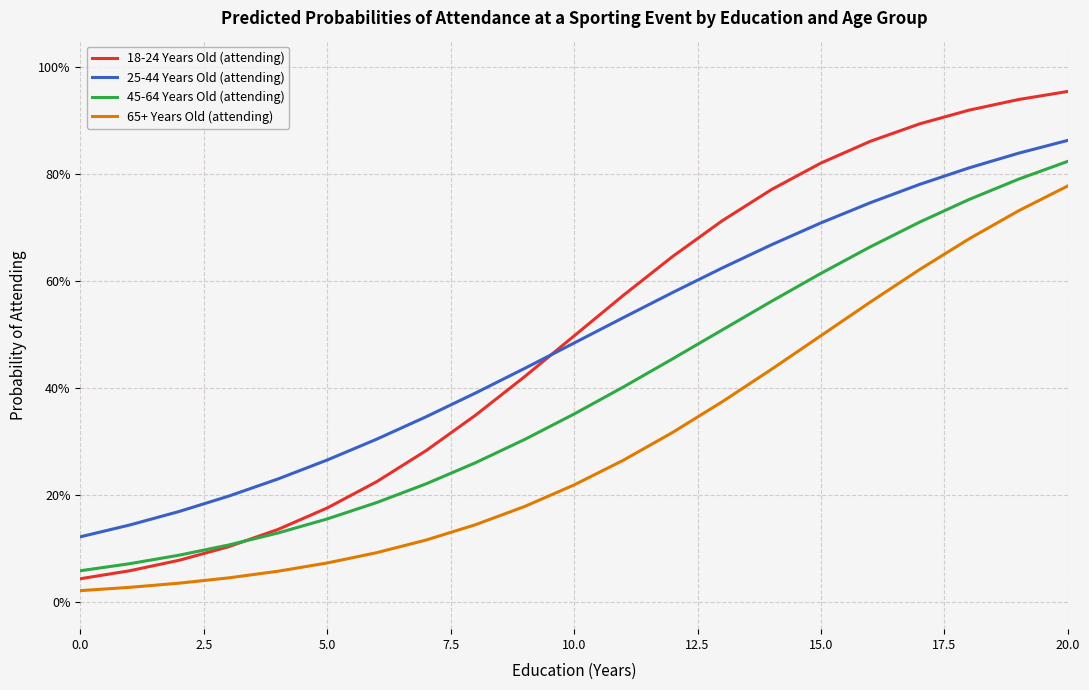

List the series in order of their peak value, lowest first.

65+ Years Old (attending), 45-64 Years Old (attending), 25-44 Years Old (attending), 18-24 Years Old (attending)